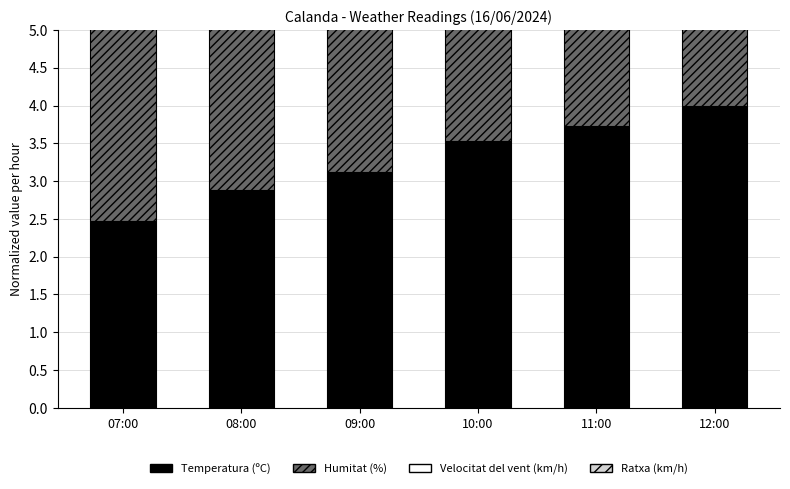

How many series are shown in this chart?

4